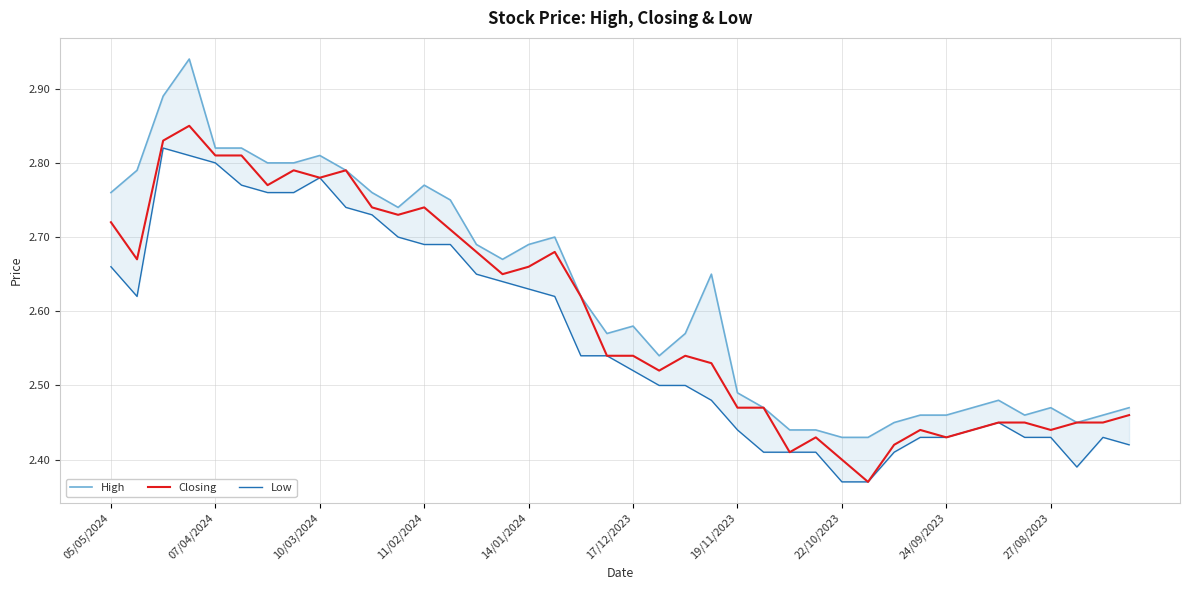

What are all the series names shown in the legend?

High, Closing, Low